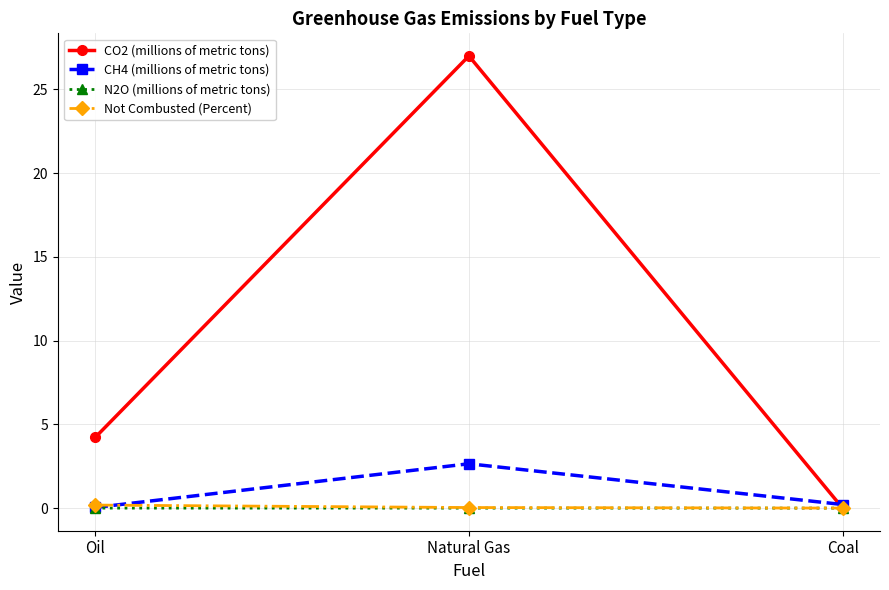

Which series has the largest total across all categories?

CO2 (millions of metric tons)